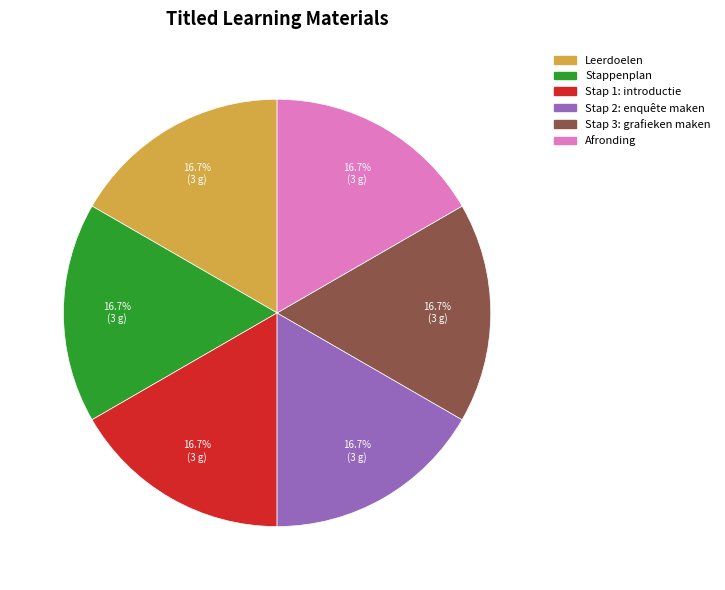

What is the ratio of the value at Stap 2: enquête maken to the value at Stappenplan?

1.0